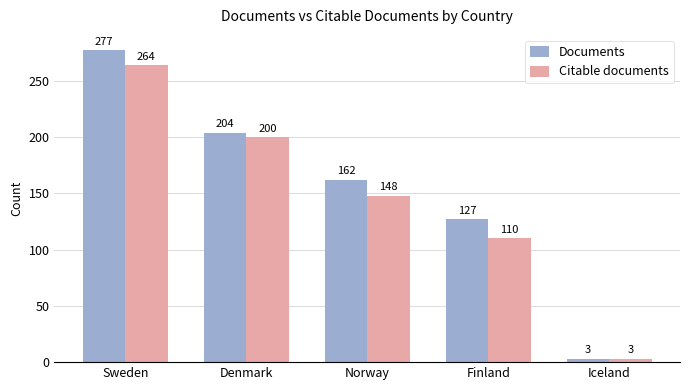

What is the total value across all series at Denmark?

404